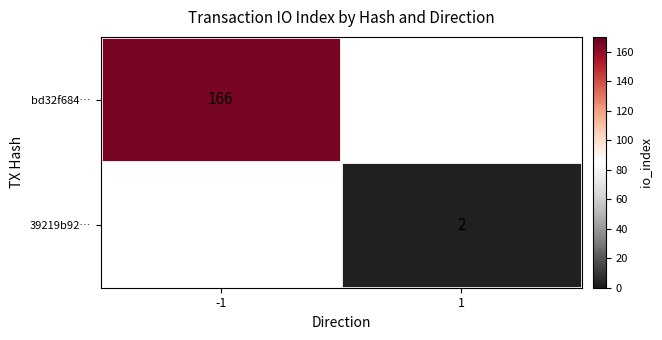

Is it true that 39219b92… equals 1 at 1?

False